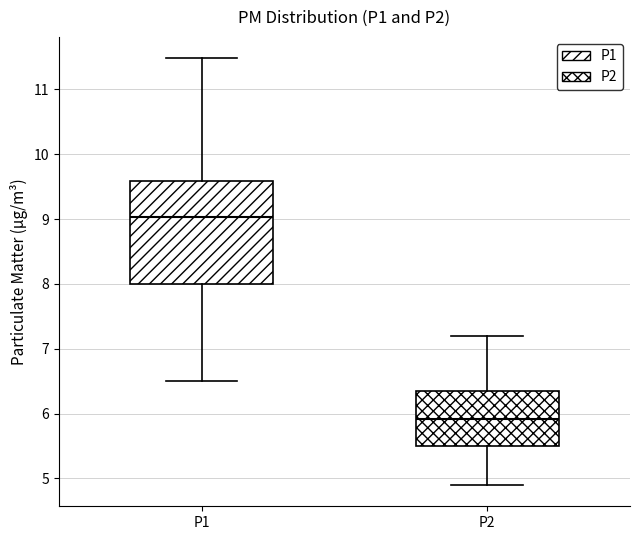

Reading left to right, read every box against the y-axis: the position of its median line, the range the box covers, and the ends of its whiskers. The values are not printed on the chart, so give them approximately, as read against the axis.

P1: median 9.0, box 8.0 to 9.6, whiskers 6.5 to 11.5
P2: median 5.9, box 5.5 to 6.4, whiskers 4.9 to 7.2